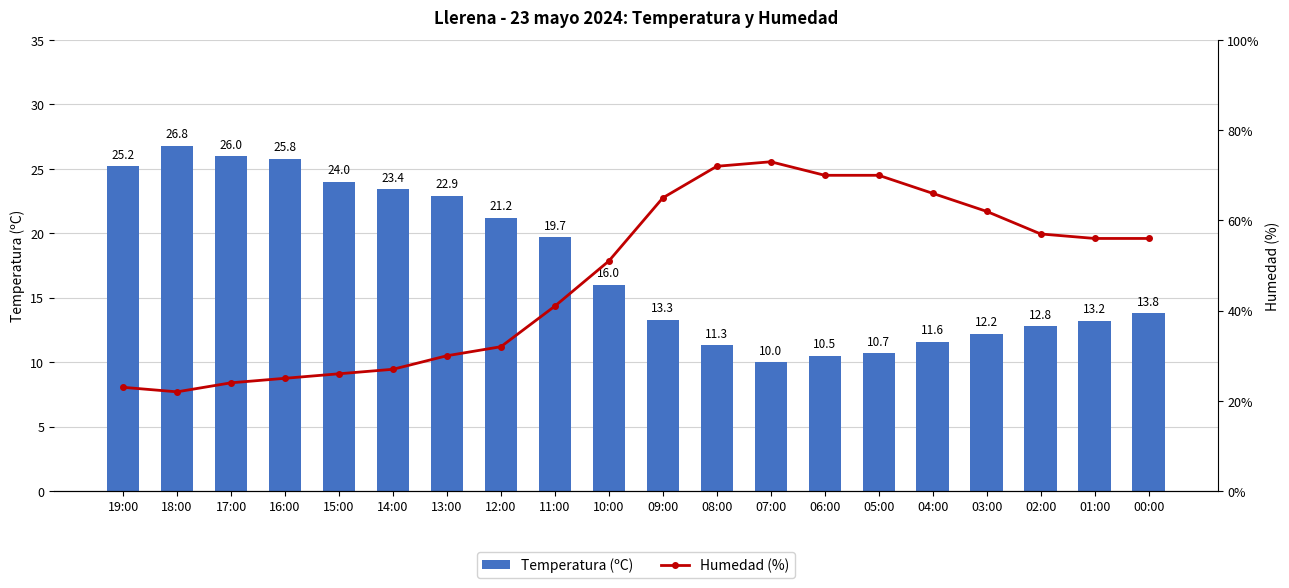

At how many categories does at least one series exceed 17?

20